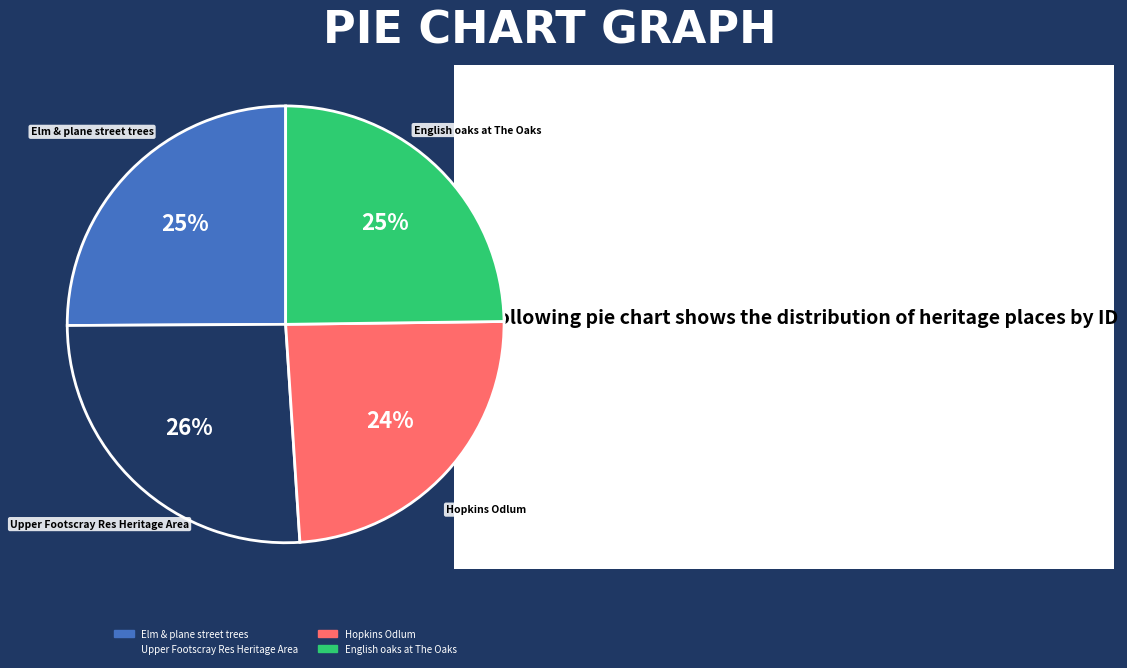

Which slice is the smallest?

Hopkins Odlum